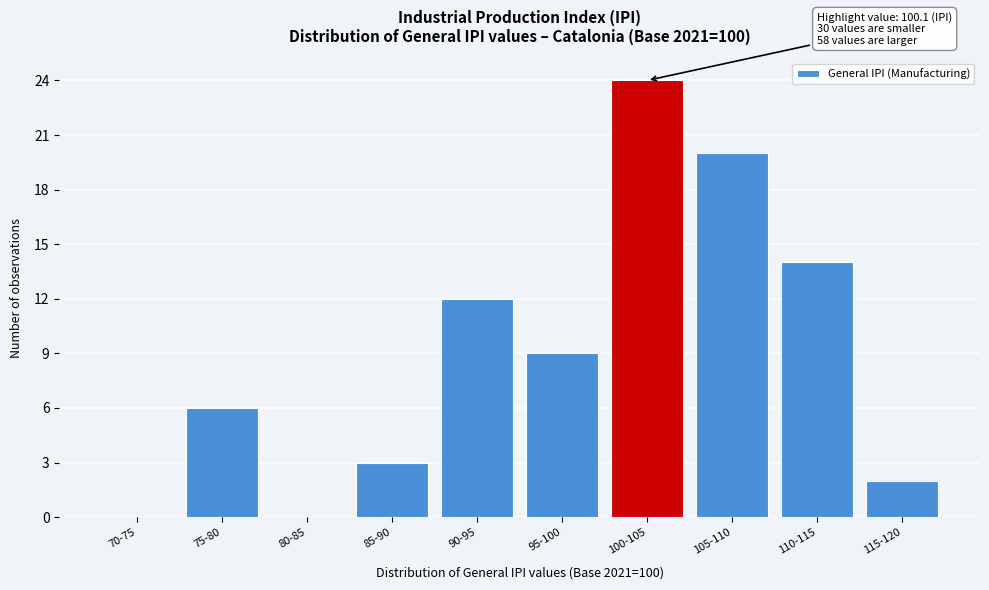

Reading left to right, extract all data points from this chart.

70-75=0	75-80=6	80-85=0	85-90=3	90-95=12	95-100=9	100-105=24	105-110=20	110-115=14	115-120=2